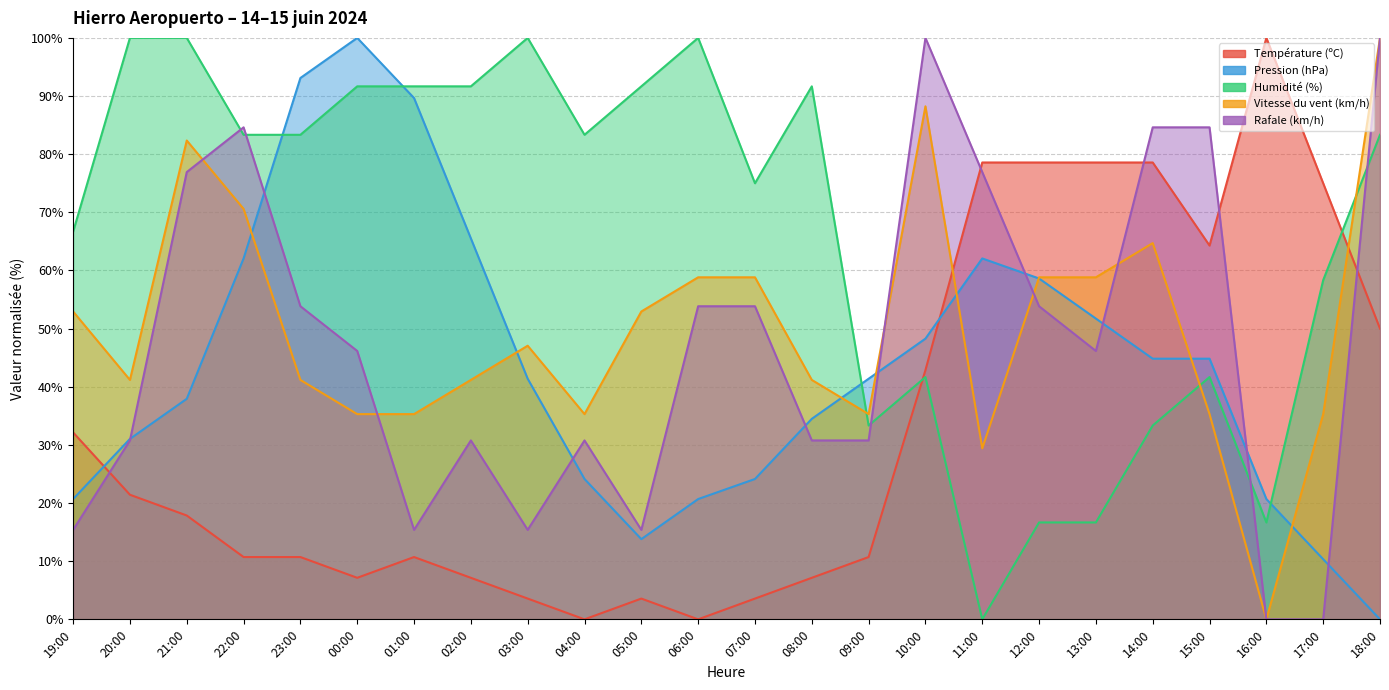

Which series ends up on top after the final intersection of Rafale (km/h) and Vitesse du vent (km/h)?

Rafale (km/h)